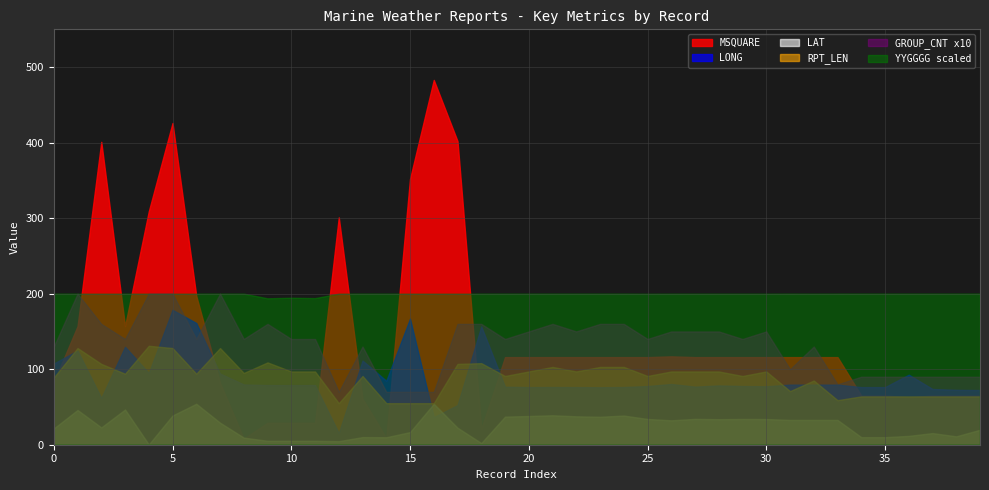

At which label does GROUP_CNT first exceed 14?

02